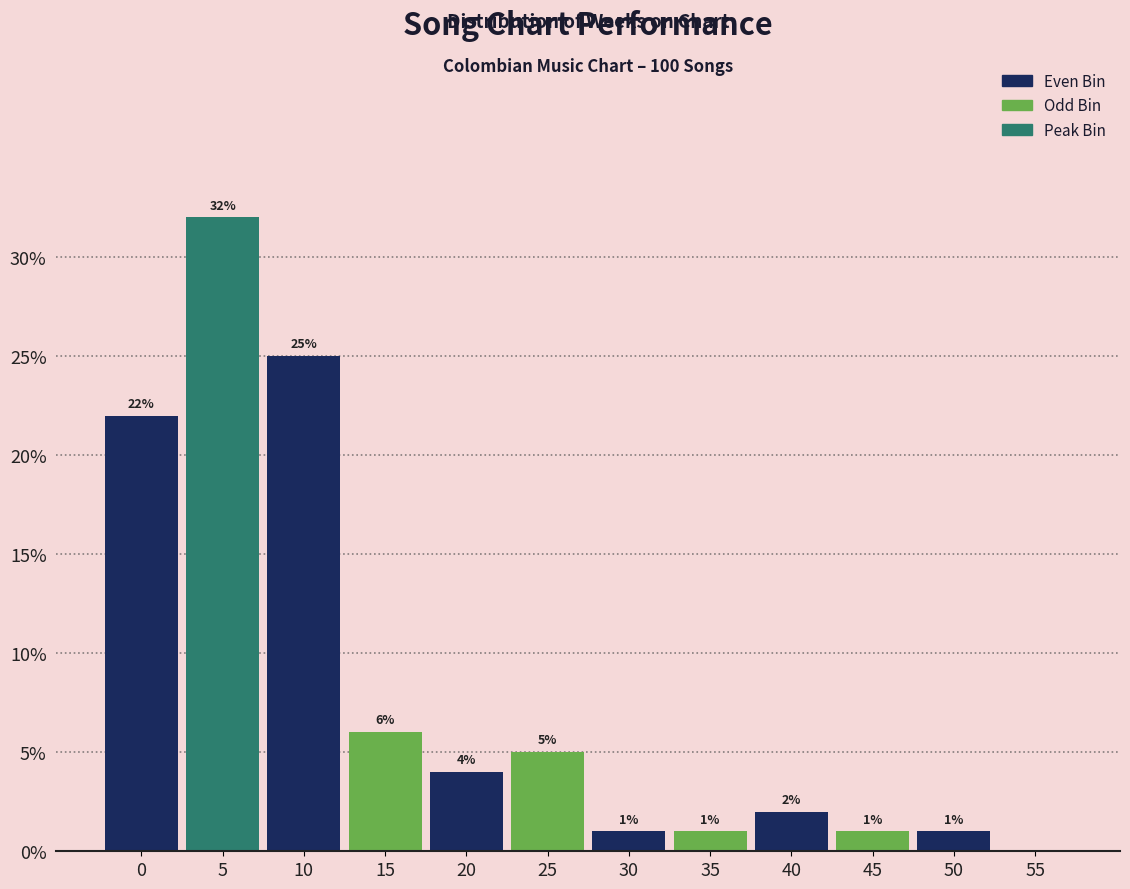

Reading left to right, list all the values displayed in this chart.

0=22	5=32	10=25	15=6	20=4	25=5	30=1	35=1	40=2	45=1	50=1	55=0